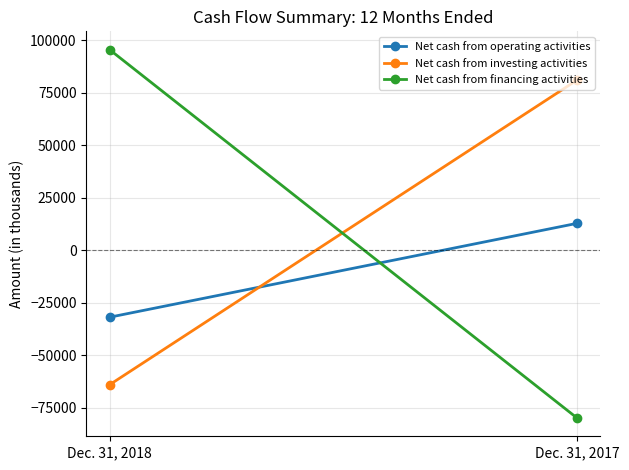

Reading left to right, list all the values displayed in this chart.

Net cash from operating activities: -31889	12772
Net cash from investing activities: -64018	80949
Net cash from financing activities: 95436	-79820